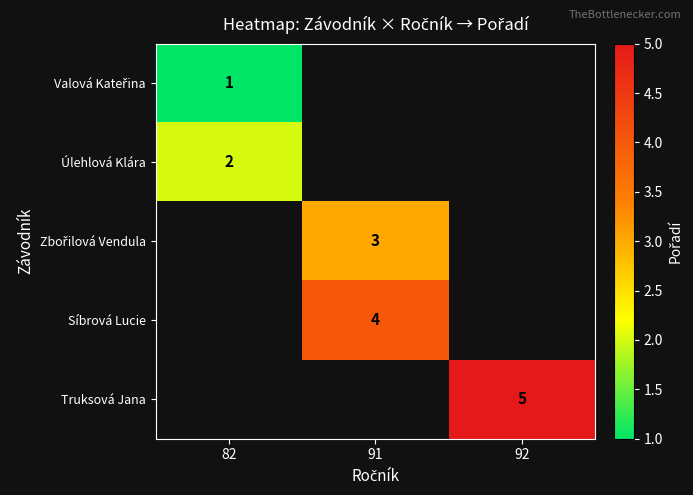

True or false: Zbořilová Vendula has a value of 0.7 at 91.

False